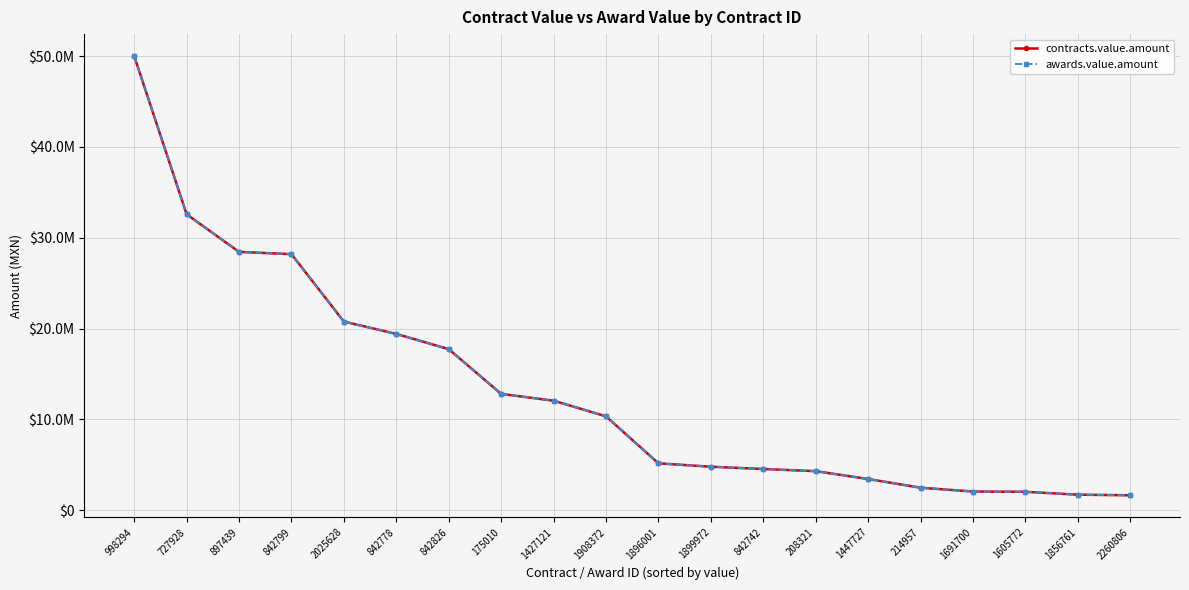

Which series has the largest total across all categories?

contracts.value.amount